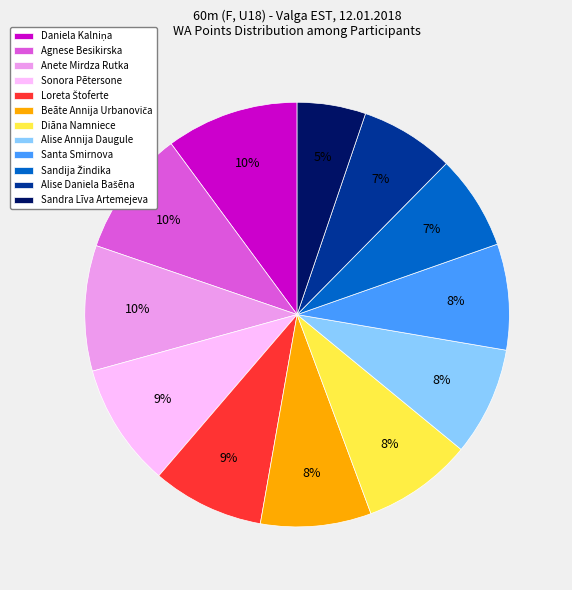

To the nearest percent, what portion does Sandra Līva Artemejeva represent?

5%